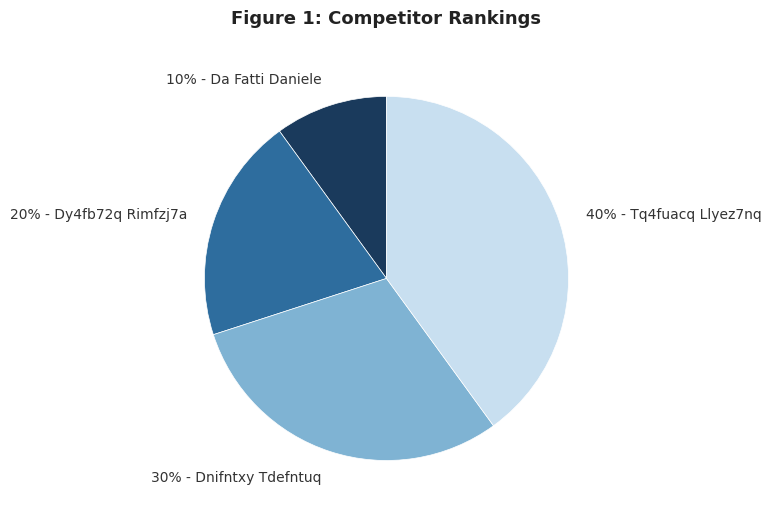

Is there any slice that represents more than half of the pie?

No